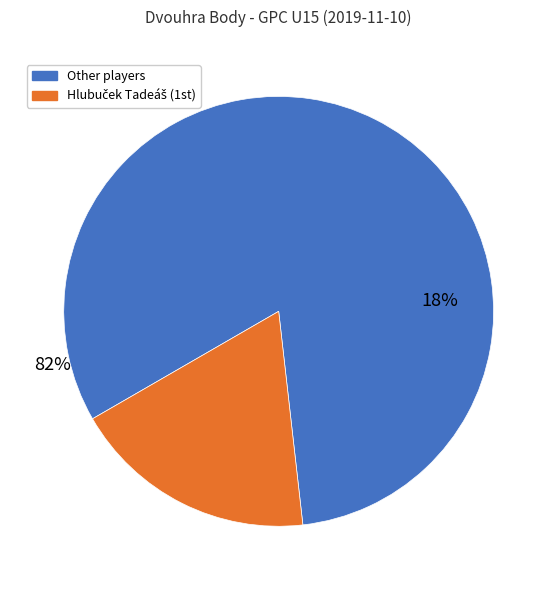

Is it true that Oros Daniel is 24% of the pie?

False